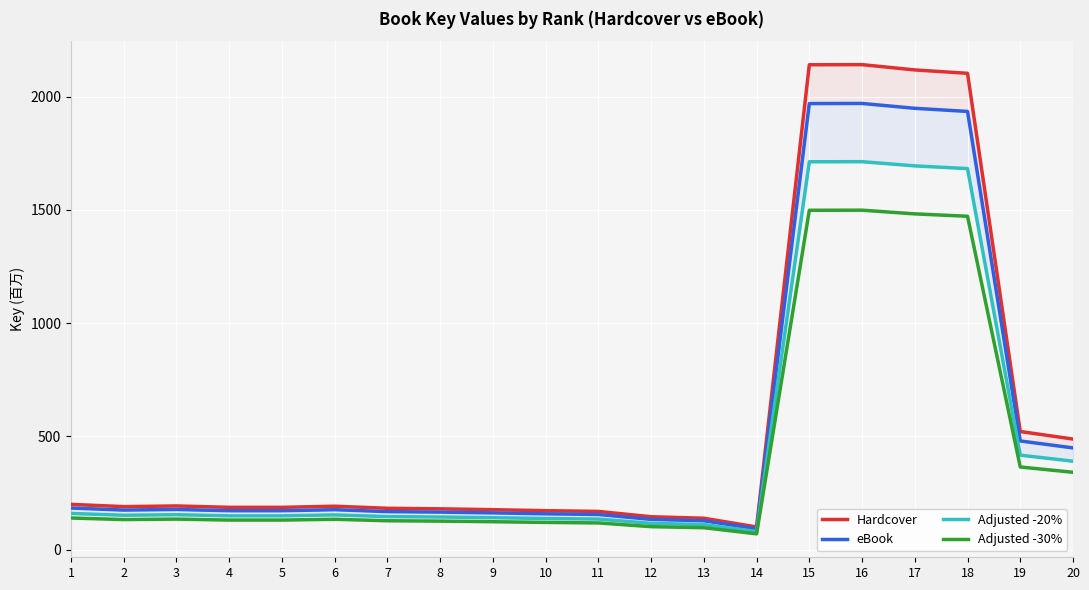

What is the difference between the second highest and second lowest values in the Hardcover series?

2000.9